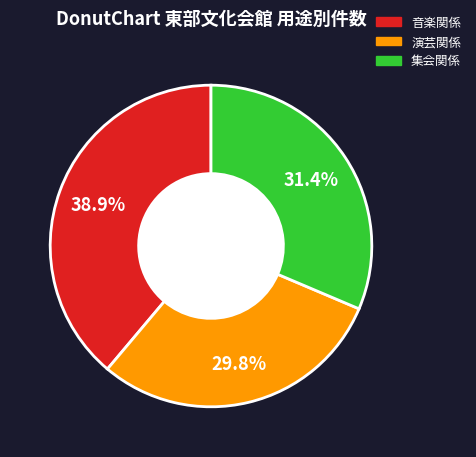

Does any single category account for the majority?

No